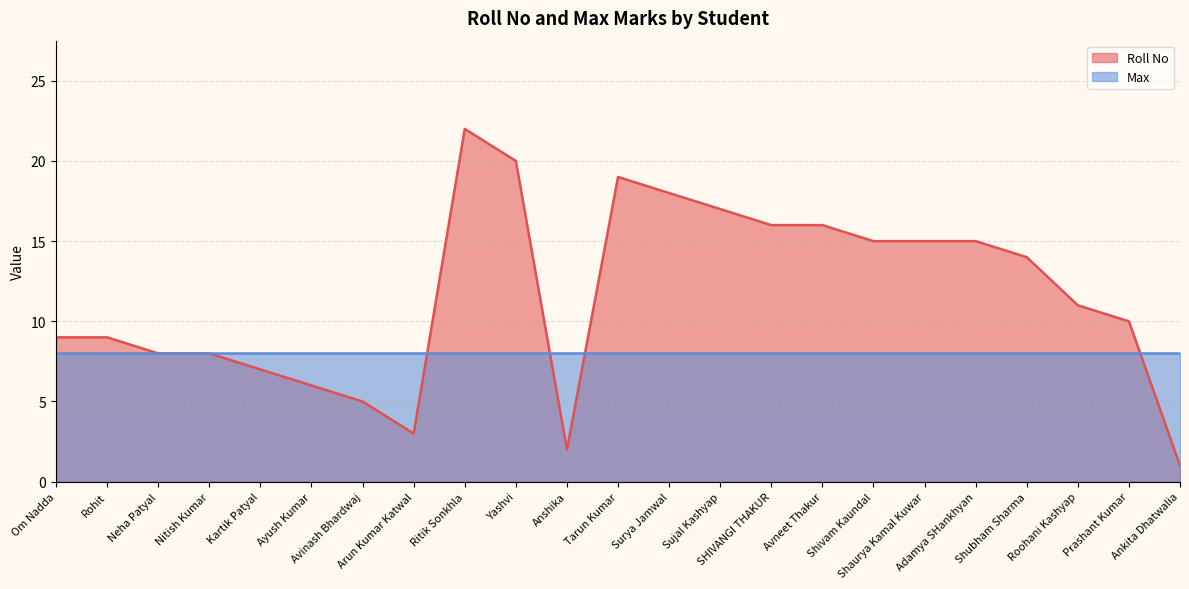

What is the approximate value at SHIVANGI THAKUR?

16